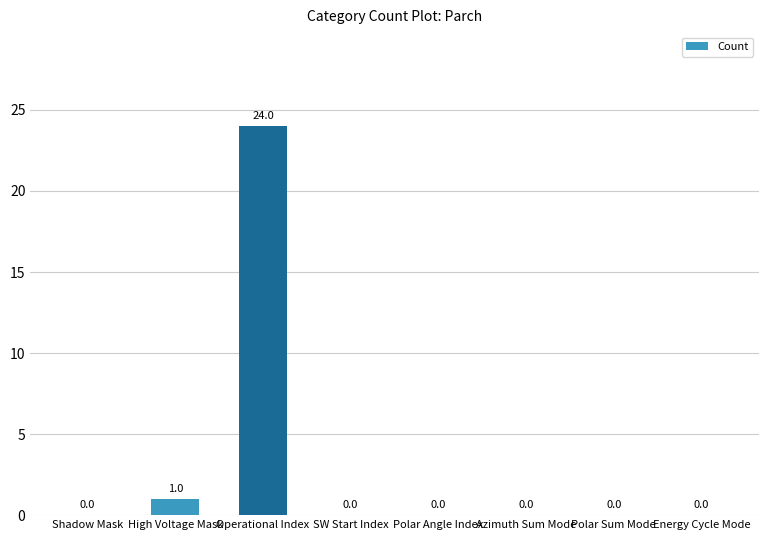

True or false: the data shows 1 at High Voltage Mask.

True